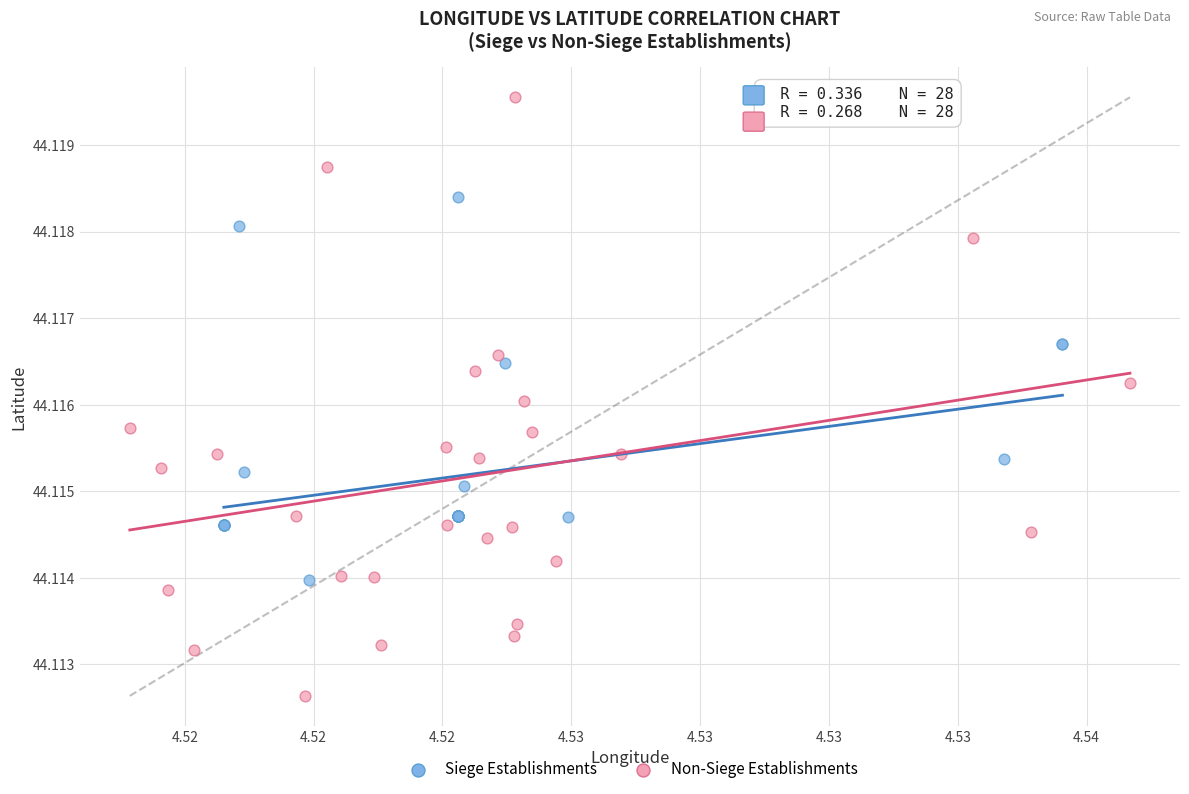

Which series reaches the maximum Y coordinate?

Non-Siege Establishments